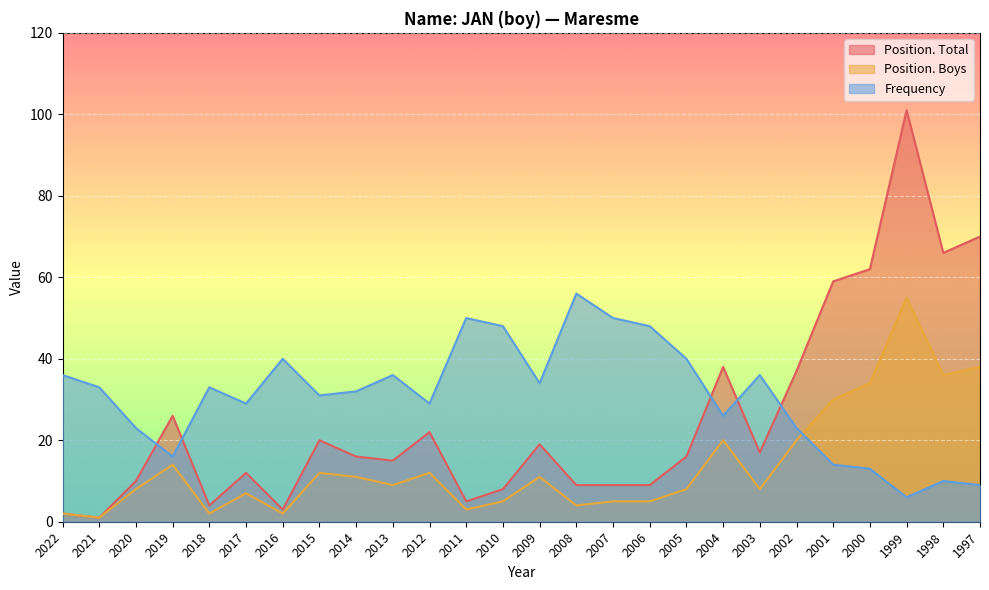

At which label does Position. Total first exceed 16?

2019